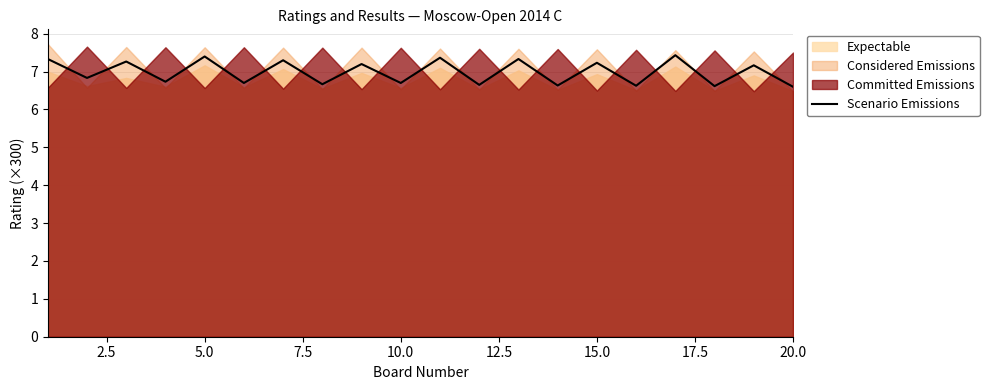

True or false: Scenario Emissions has a value of 13.1 at 5.0.

False